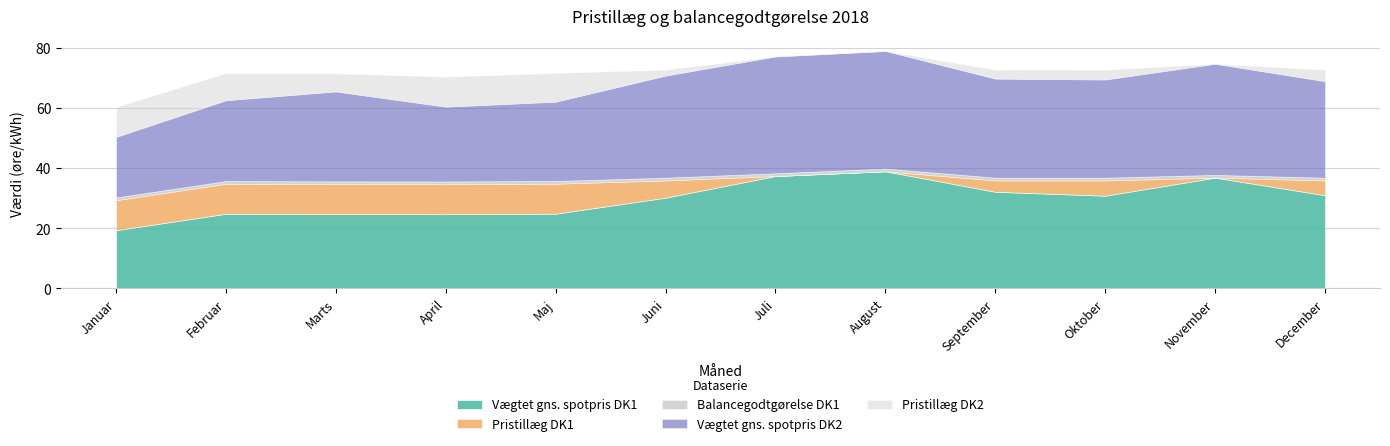

What value does the Vægtet gns. spotpris DK2 series have at Februar?

26.9